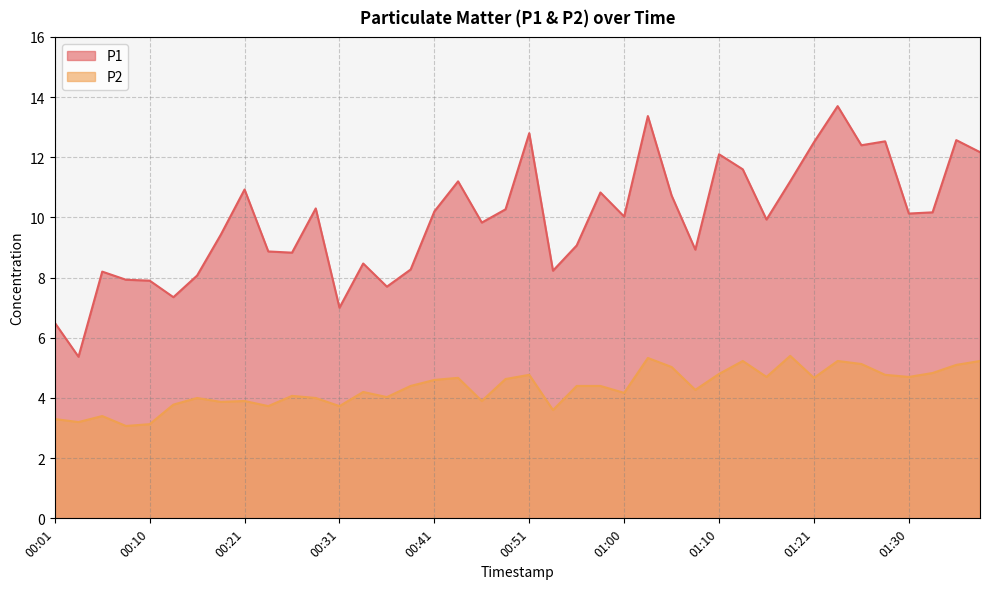

Is it true that P2 equals 3.7 at 00:23?

True